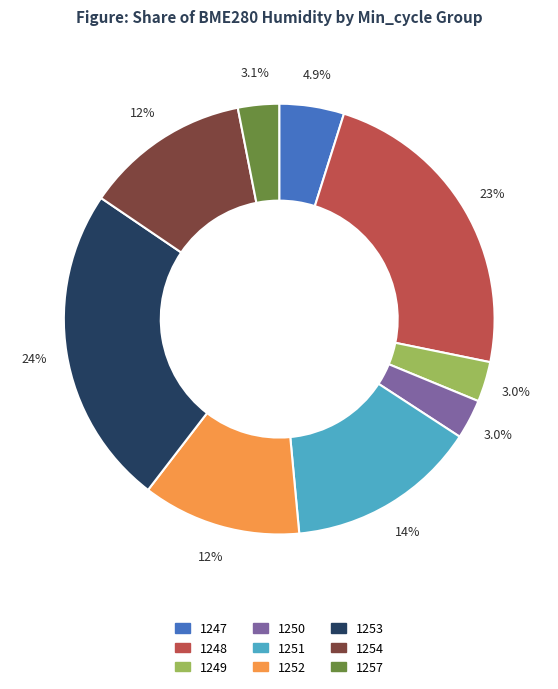

What portion of the pie excludes 1254?

87.6%